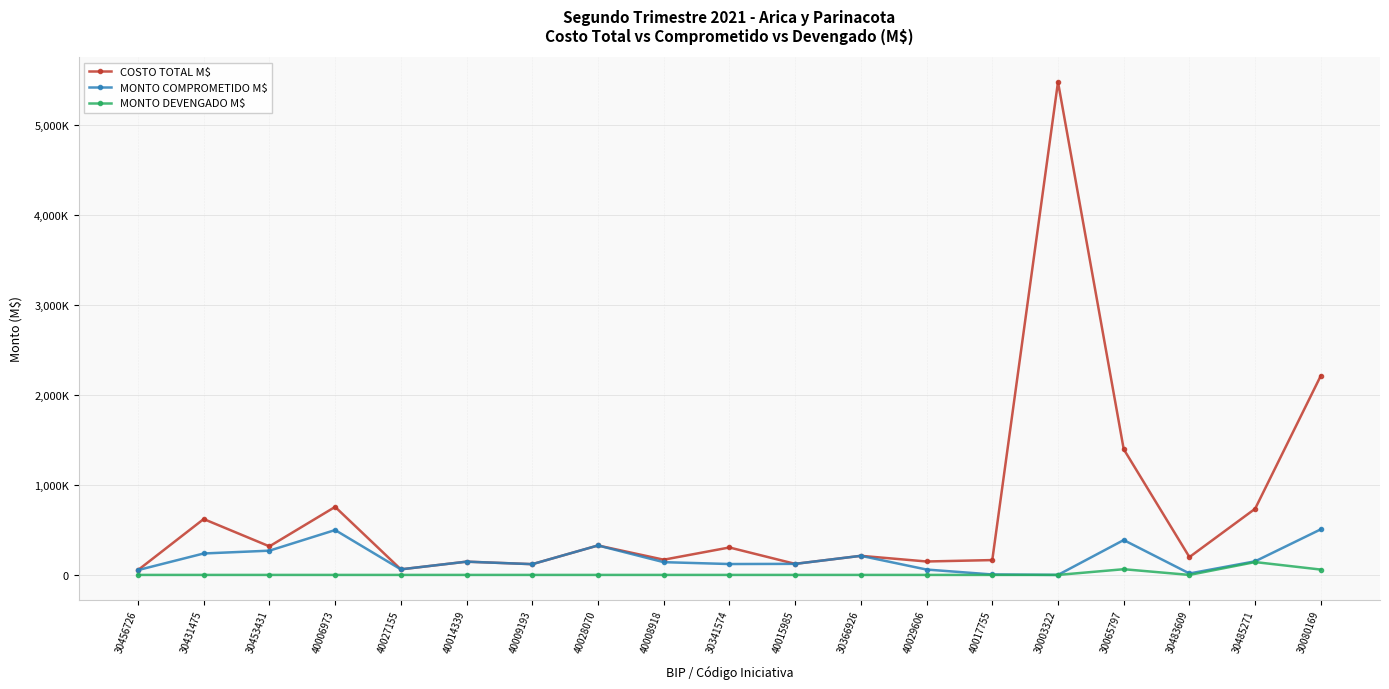

What position from the right is 30080169?

1